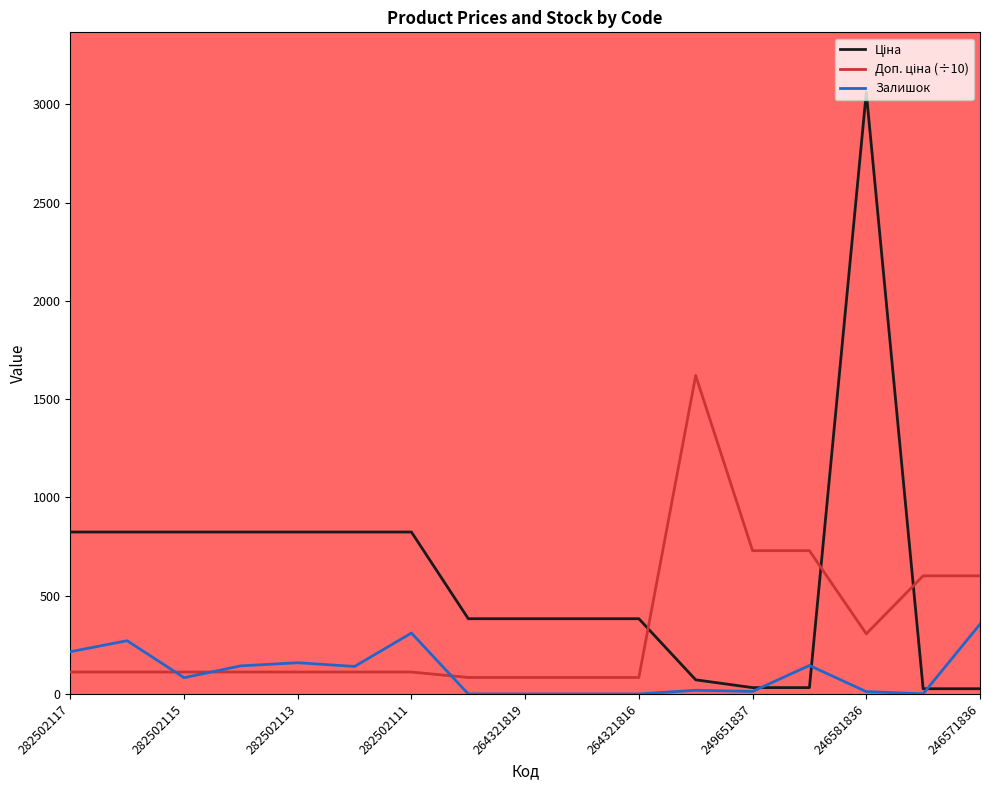

What is the greatest value displayed?

3059.7